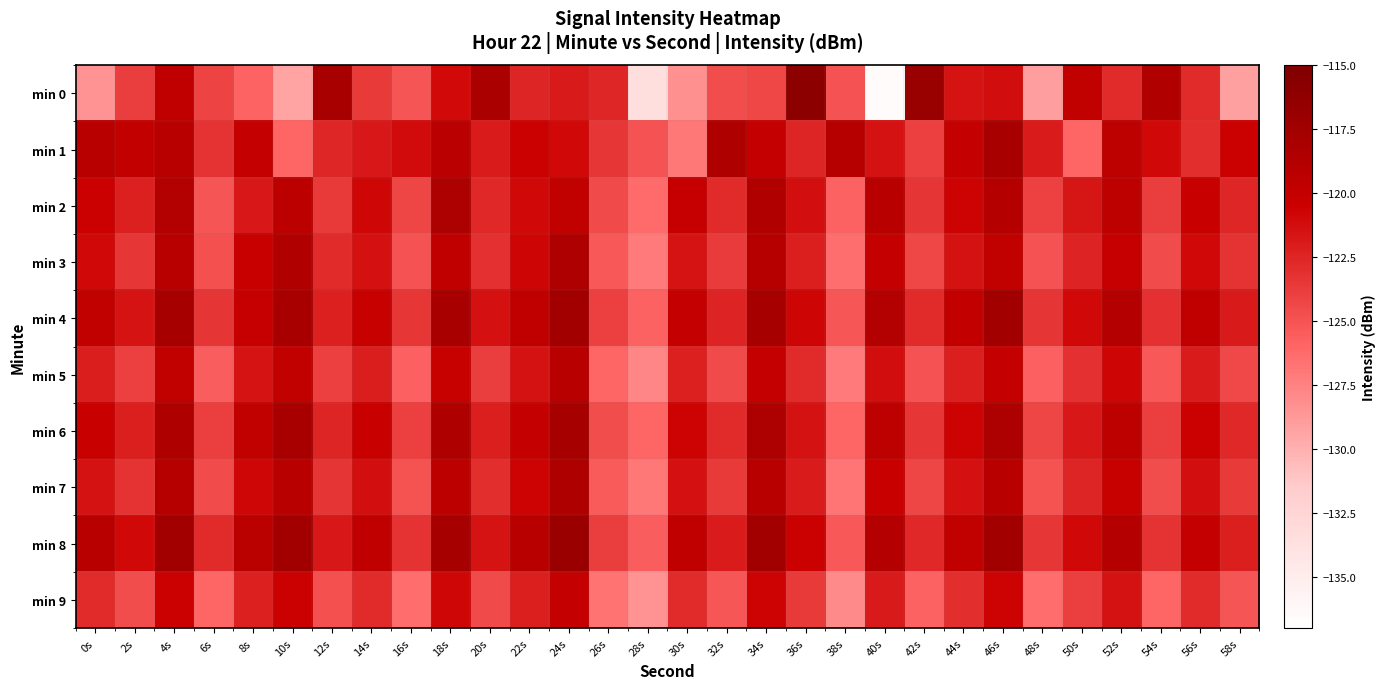

Which series has the widest spread of values?

min 0